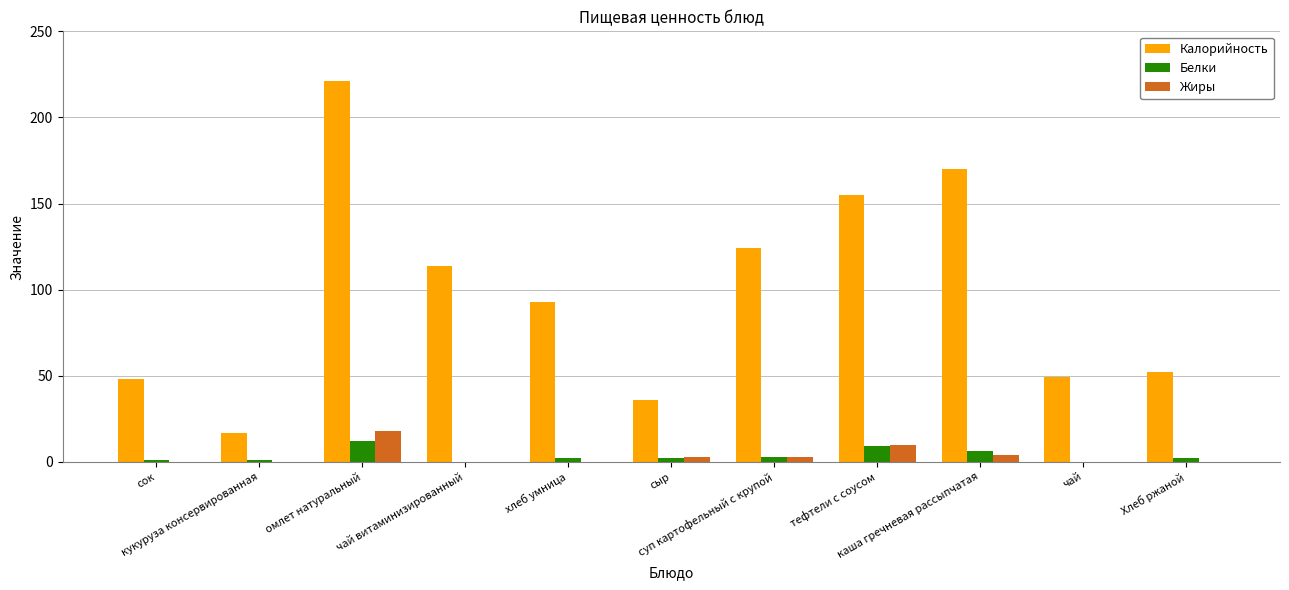

What is the maximum value shown in the chart?

221